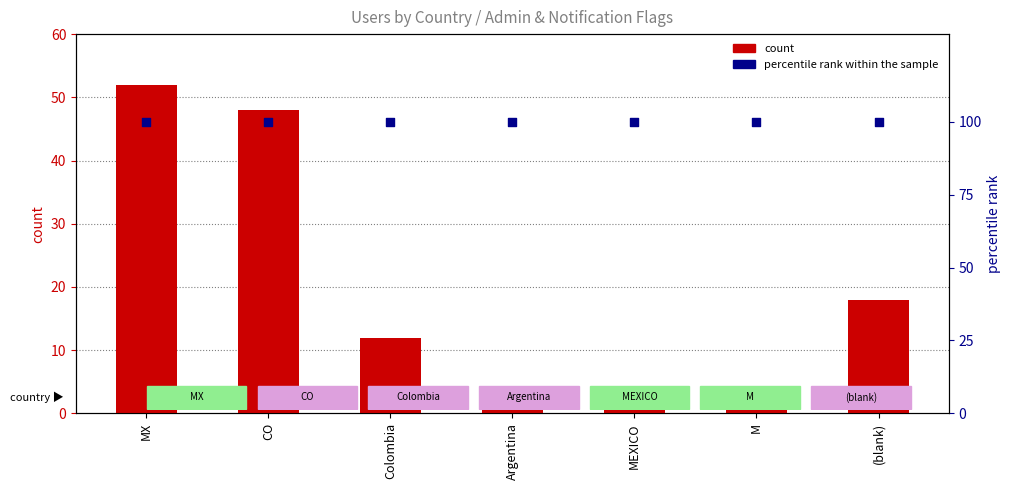

Which series has the largest total across all categories?

percentile rank within the sample